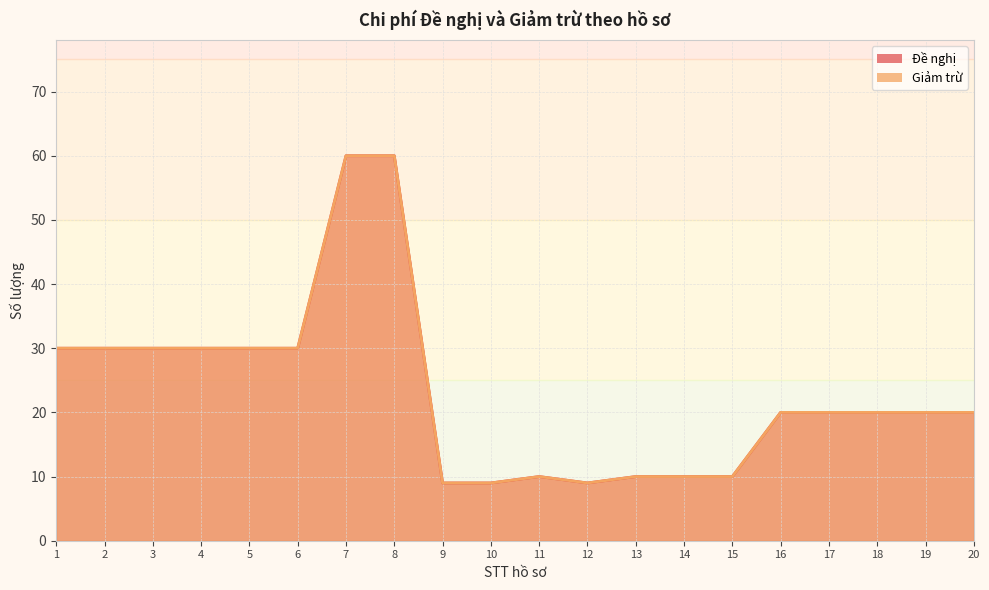

Rank the series by their maximum value, from highest to lowest.

Đề nghị, Giảm trừ